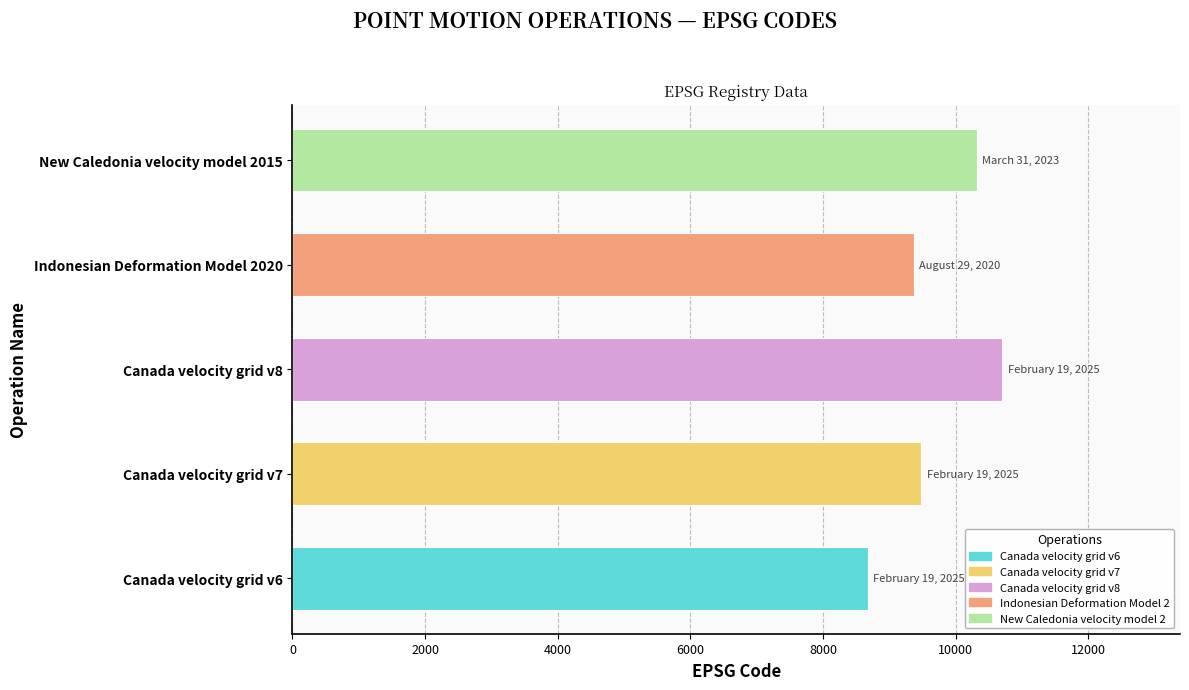

At which category does the chart reach its minimum across all series?

Canada velocity grid v6